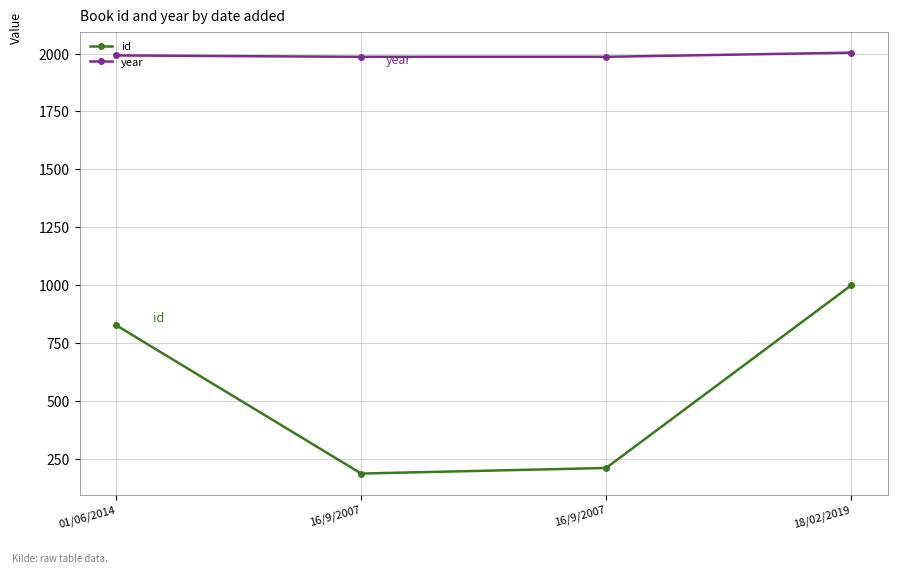

Between 16/9/2007 and 18/02/2019, which is larger?

18/02/2019